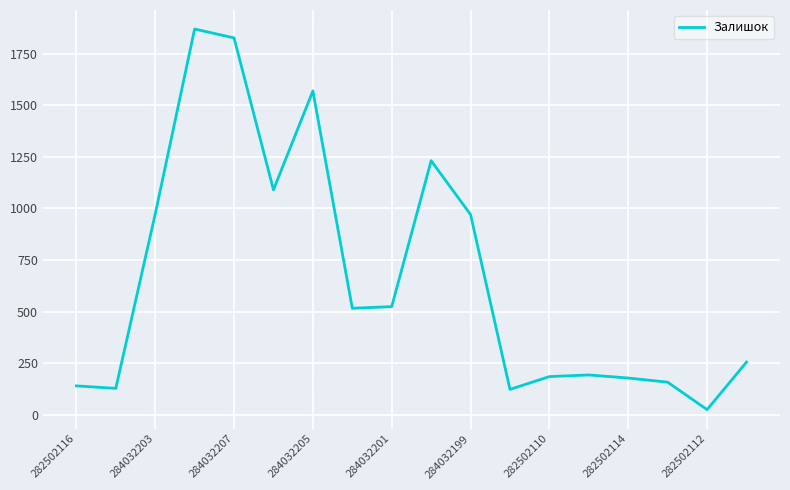

What is the maximum value shown in the chart?

1869